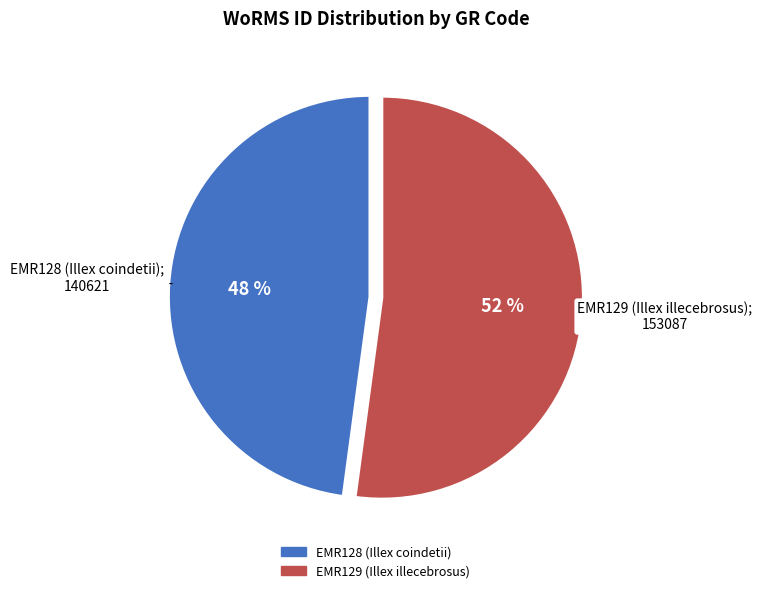

Does EMR128 (Illex coindetii) represent more than half of the total?

No